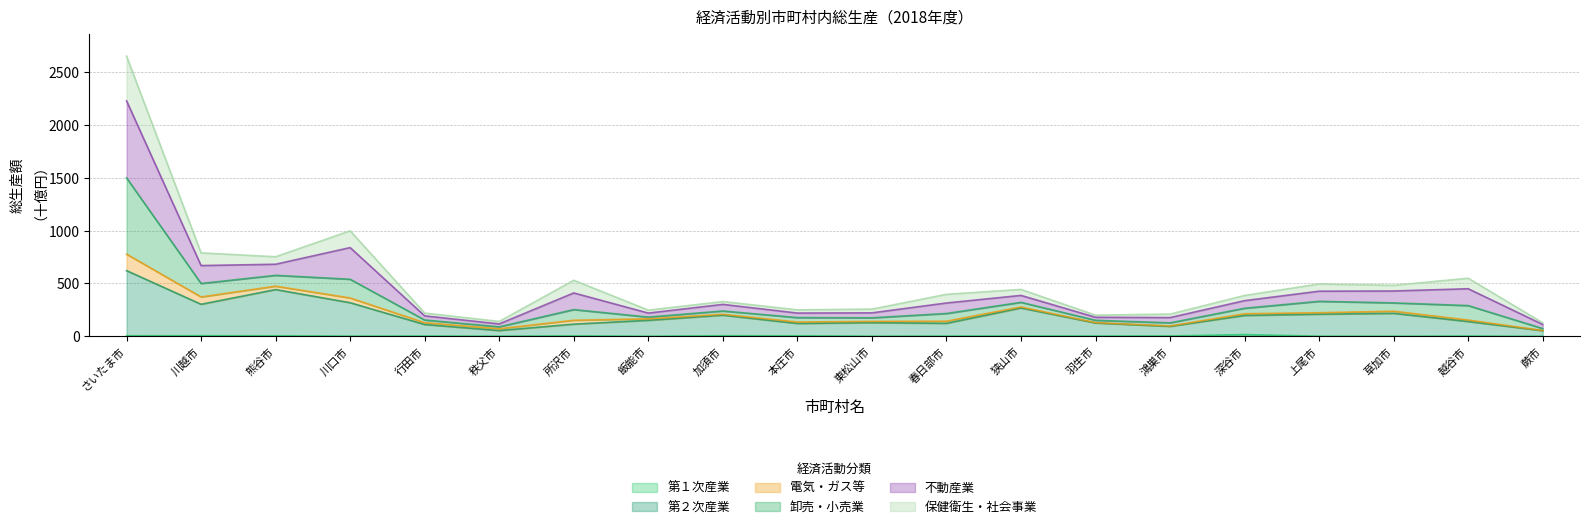

At which category is the sum across all series the highest?

さいたま市